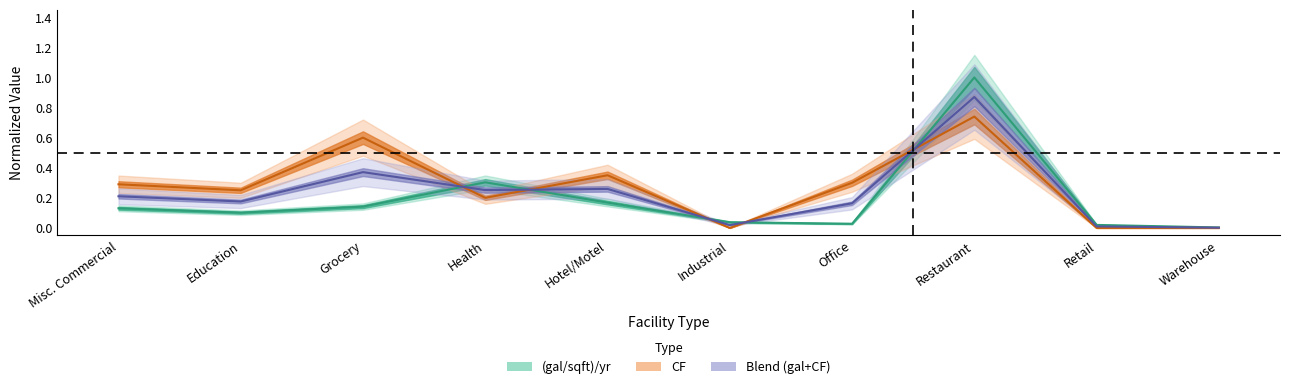

Which category has the lowest value across all series?

Industrial